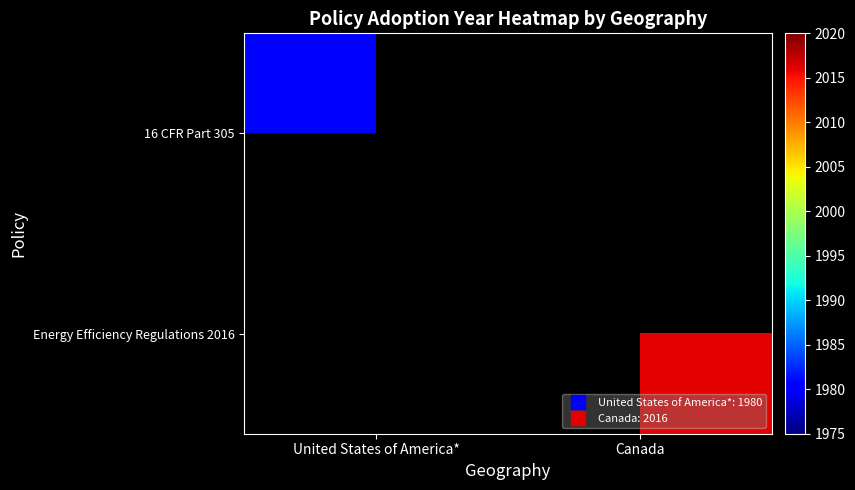

At which category is the sum across all series the highest?

Canada